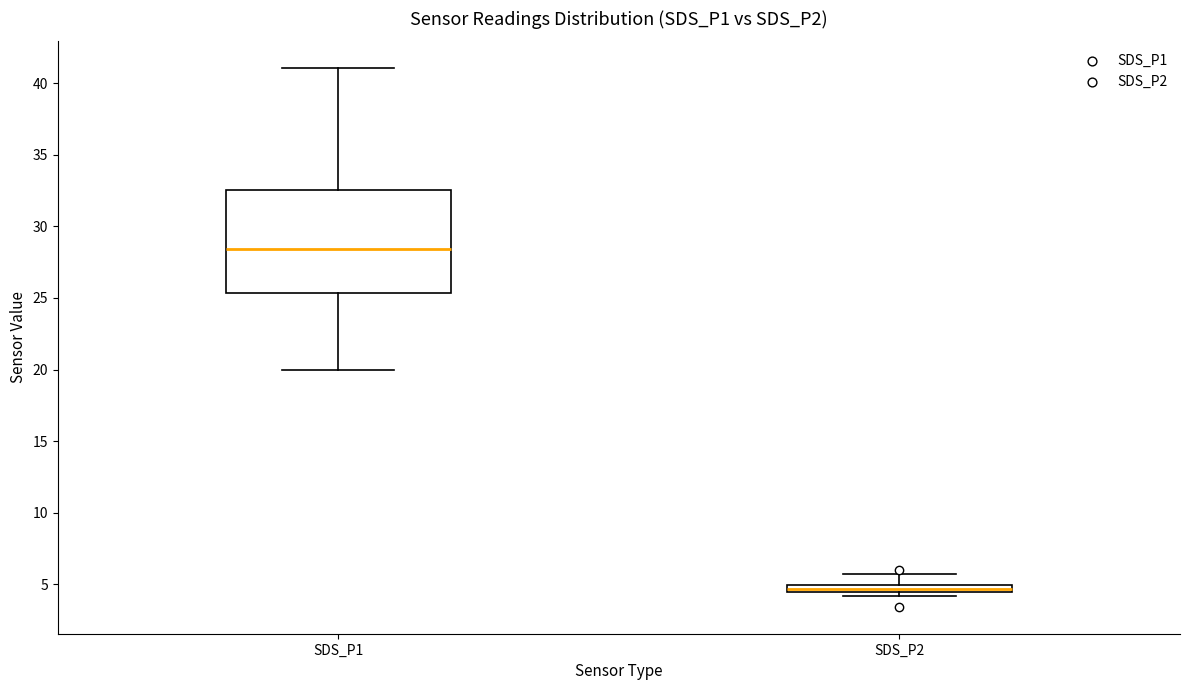

Which box is the tallest, from its lower edge to its upper edge?

SDS_P1